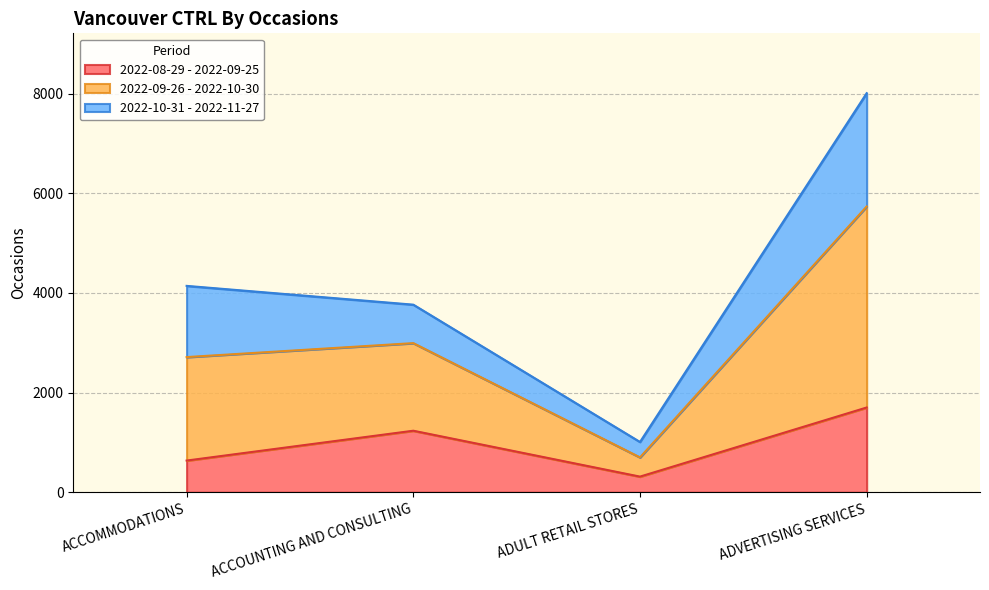

How many values in the 2022-08-29 - 2022-09-25 series are below 1235?

2